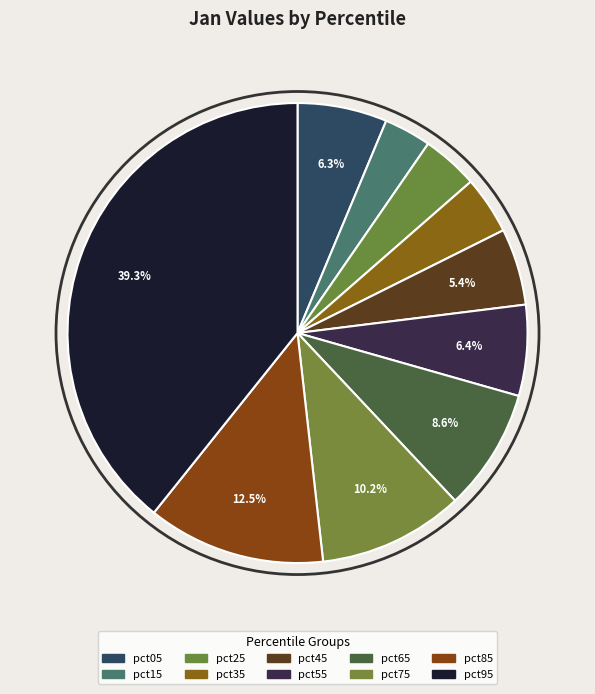

The pct55 slice represents 1% of the pie. True or false?

False